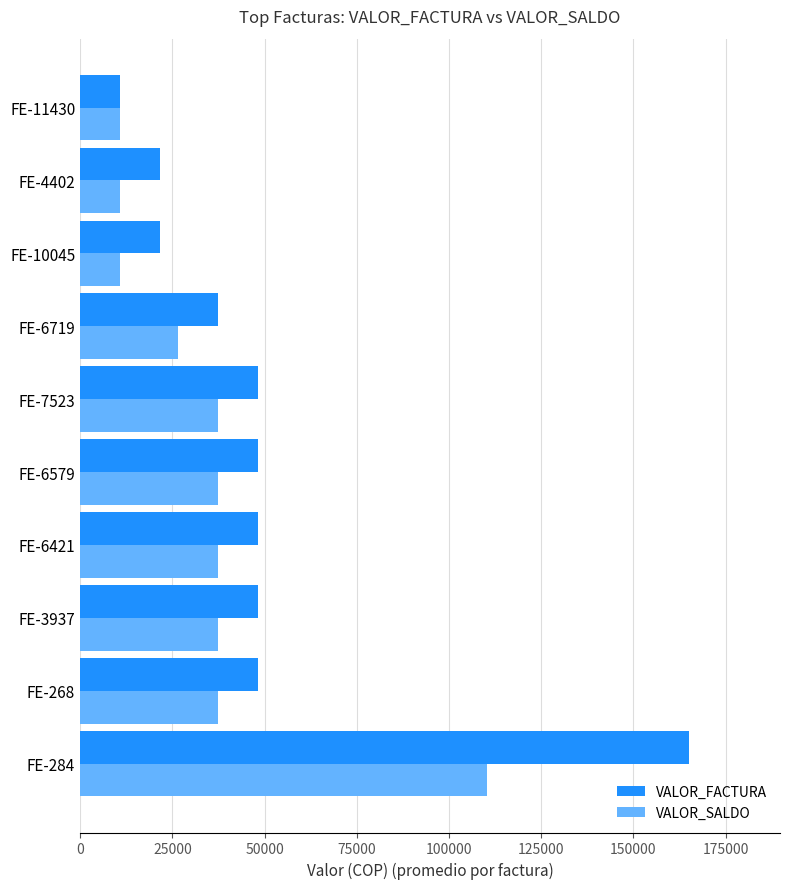

True or false: VALOR_FACTURA has a value of 5130 at FE-10045.

False